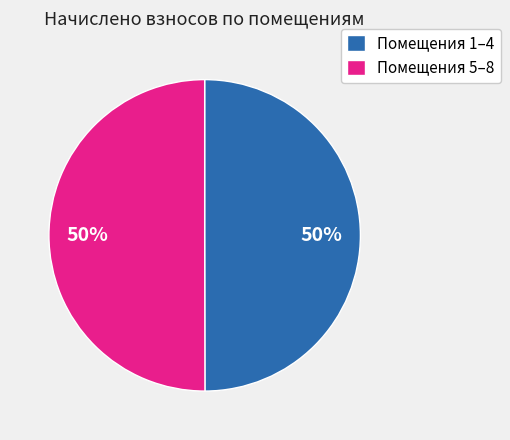

Count the number of slices in the pie.

2